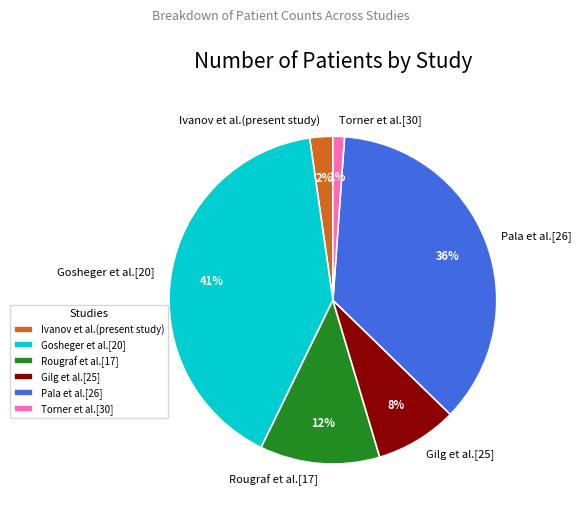

Is it true that Pala et al.[26] is 25% of the pie?

False